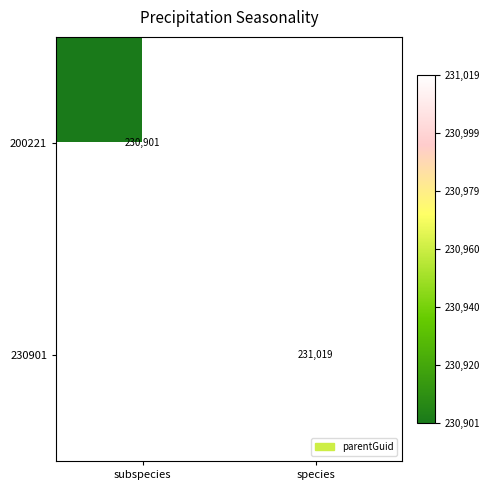

The 230901 series shows 231019 at species. True or false?

True